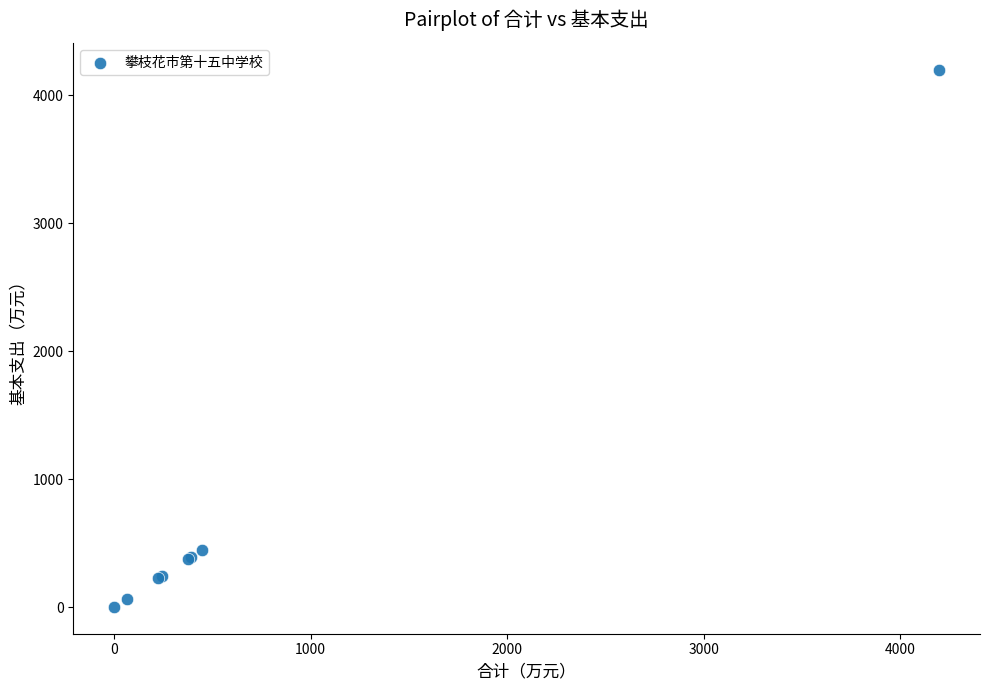

What Y value in the scatter plot is closest to 2098?

445.2